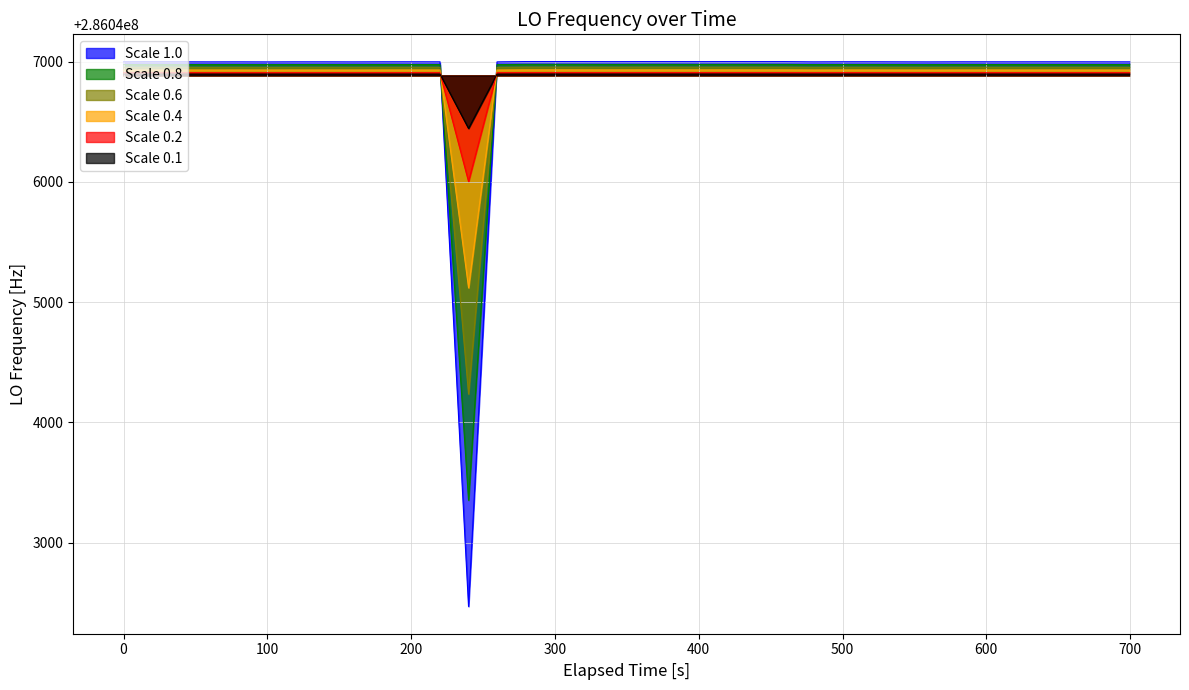

How many data points does each series have?

40